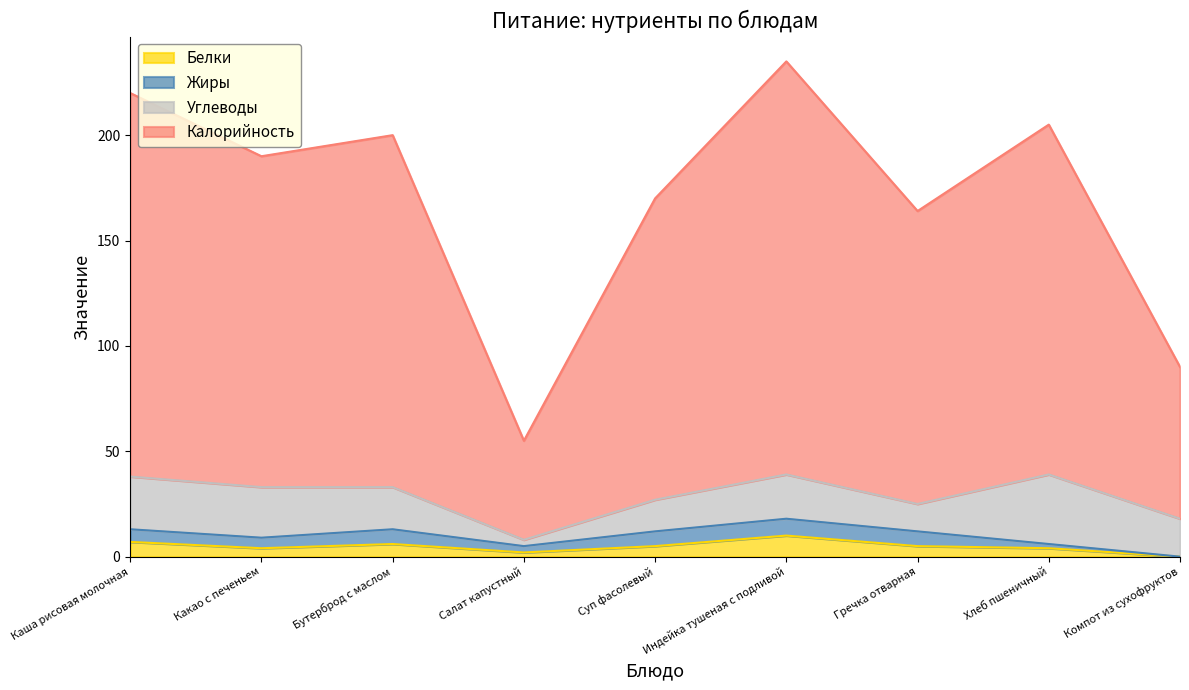

What is the difference between the maximum and minimum values in the Белки series?

10